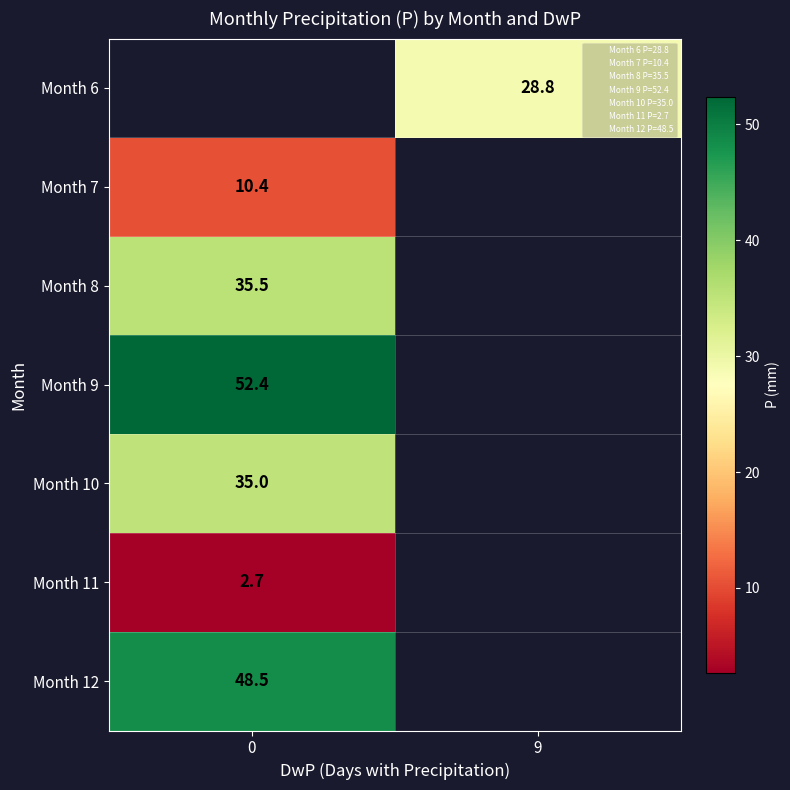

What is the minimum value shown in the chart?

2.7